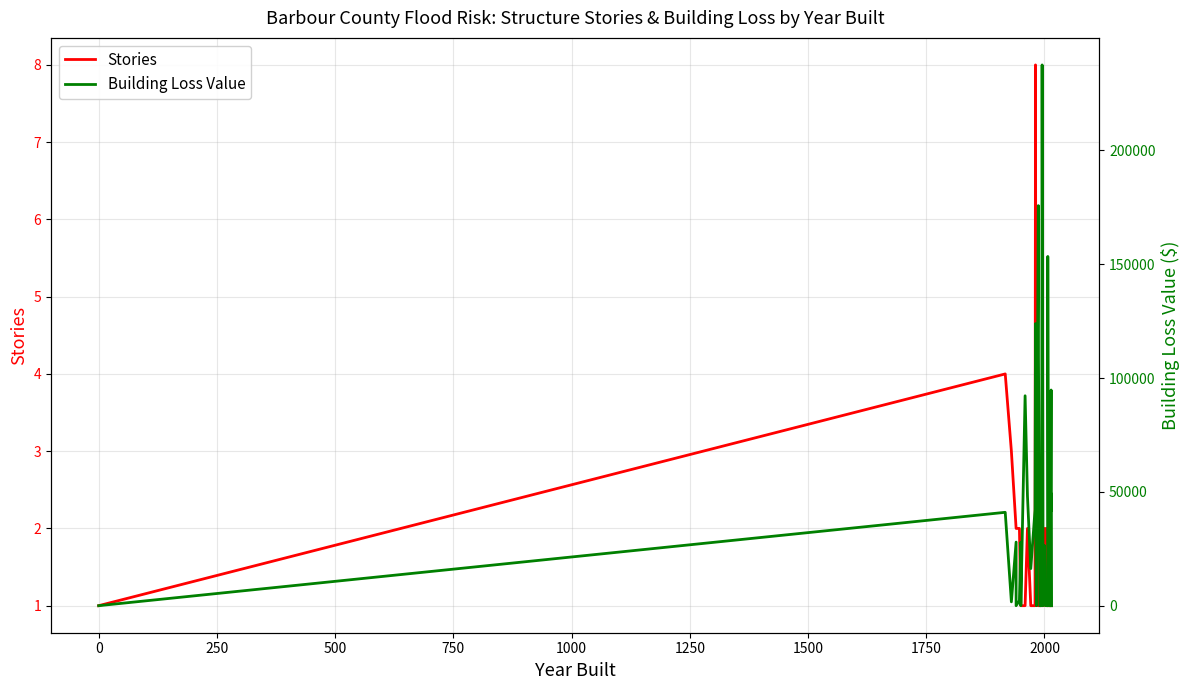

What is the average value of the Stories series?

1.6